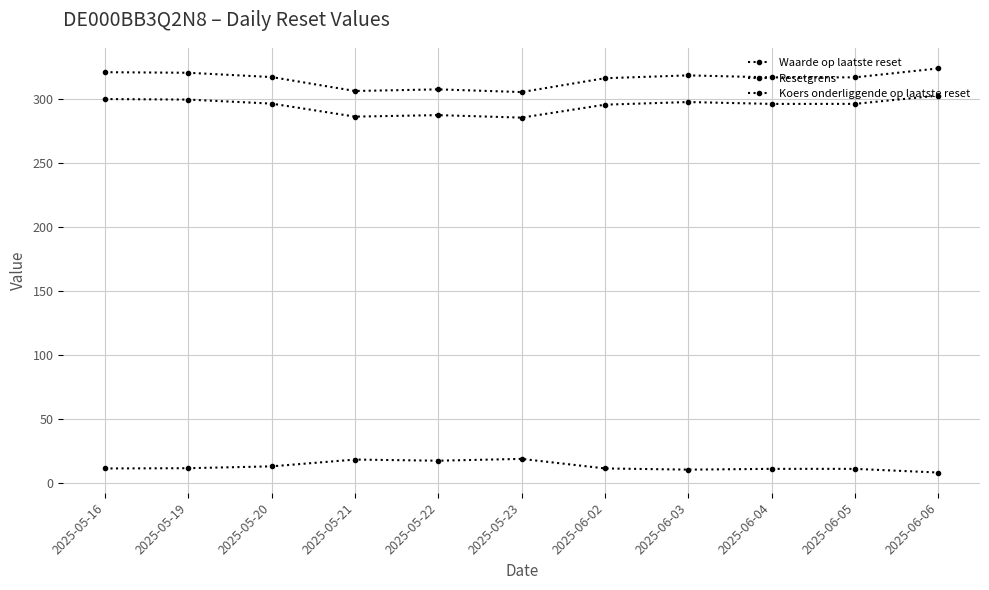

Reading left to right, what are all the values shown in this chart?

Waarde op laatste reset: 2025-05-16=11.2	2025-05-19=11.4	2025-05-20=12.9	2025-05-21=18.2	2025-05-22=17.3	2025-05-23=18.7	2025-06-02=11.2	2025-06-03=10.3	2025-06-04=10.9	2025-06-05=10.9	2025-06-06=8.0
Resetgrens: 2025-05-16=320.7	2025-05-19=320.3	2025-05-20=316.9	2025-05-21=306.0	2025-05-22=307.3	2025-05-23=305.2	2025-06-02=316.0	2025-06-03=318.2	2025-06-04=316.6	2025-06-05=316.7	2025-06-06=323.6
Koers onderliggende op laatste reset: 2025-05-16=299.7	2025-05-19=299.3	2025-05-20=296.2	2025-05-21=286.0	2025-05-22=287.2	2025-05-23=285.2	2025-06-02=295.3	2025-06-03=297.4	2025-06-04=295.9	2025-06-05=296.0	2025-06-06=302.5